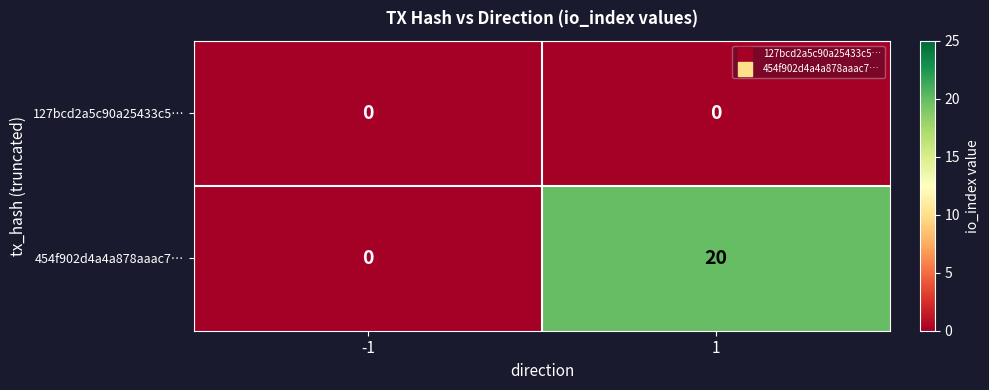

What is the approximate value of 454f902d4a4a878aaac7… at 1?

20